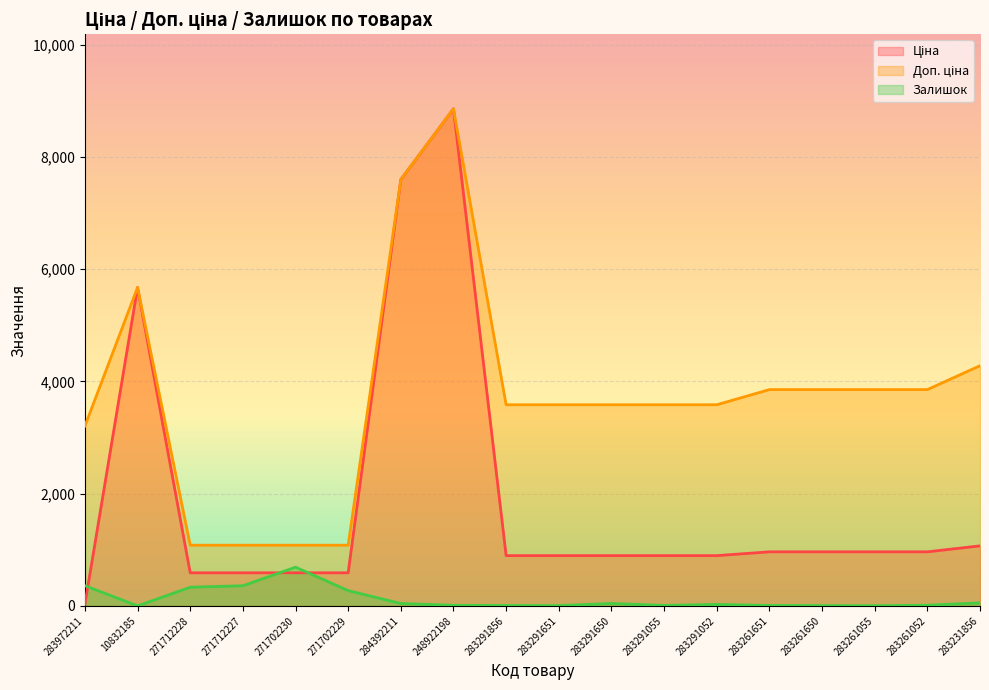

What is the value of the Ціна point at the 11th from the left?

895.9